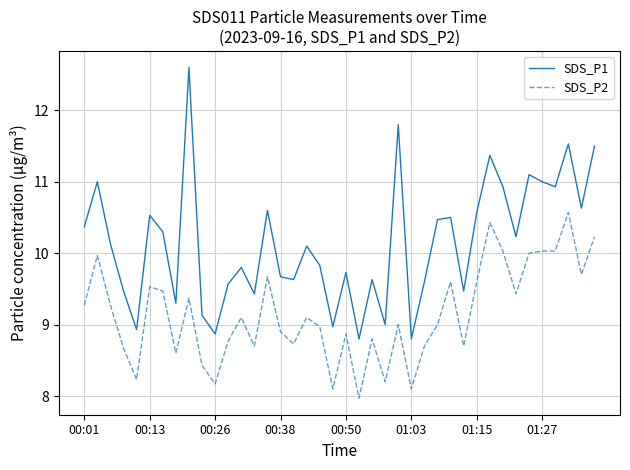

What is the minimum value shown in the chart?

8.0